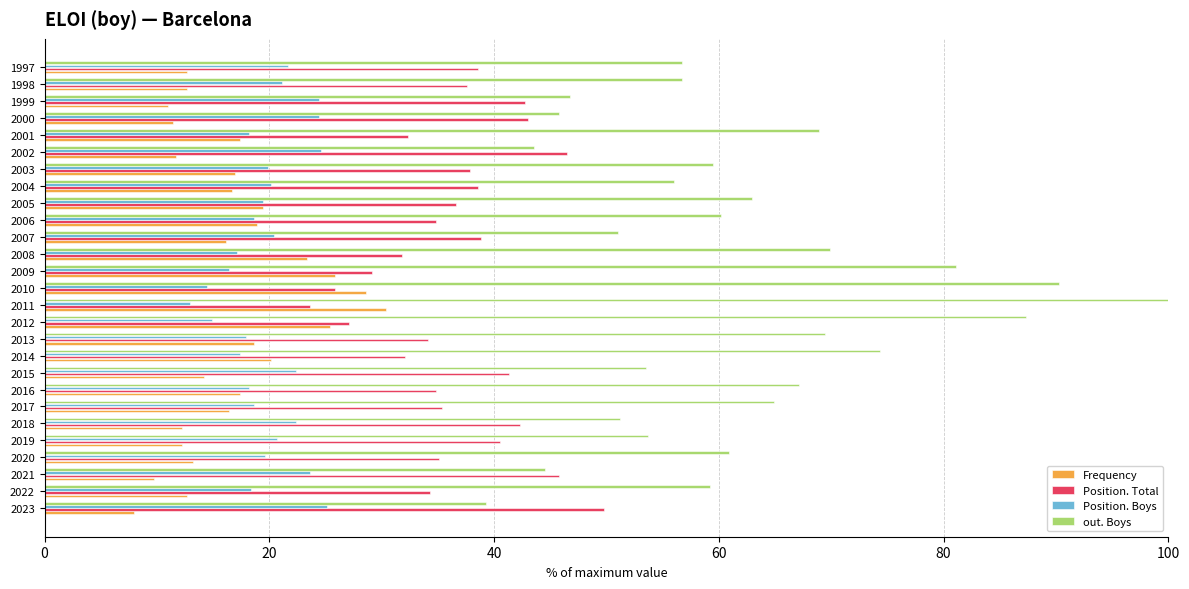

What is the difference between the Position. Total values at 2006 and 2011?

11.2